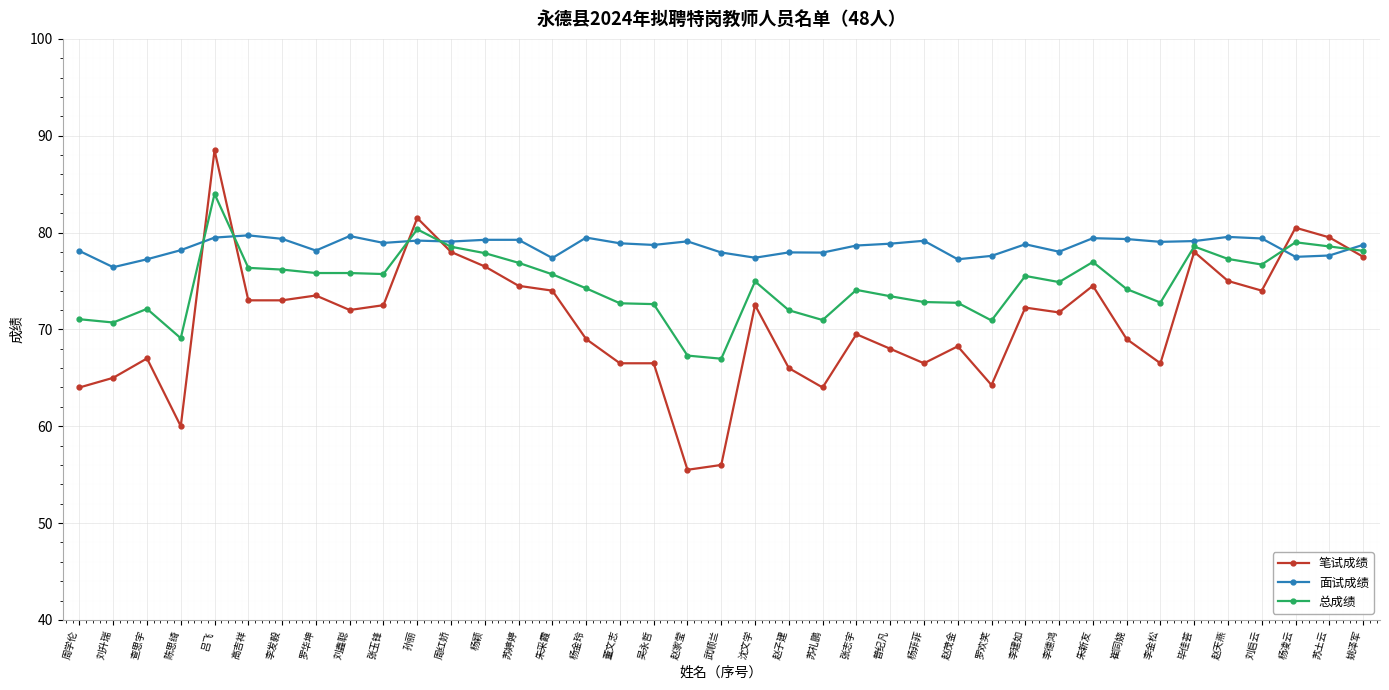

Between 张玉锋 and 罗欢笑, which series saw the biggest shift?

笔试成绩